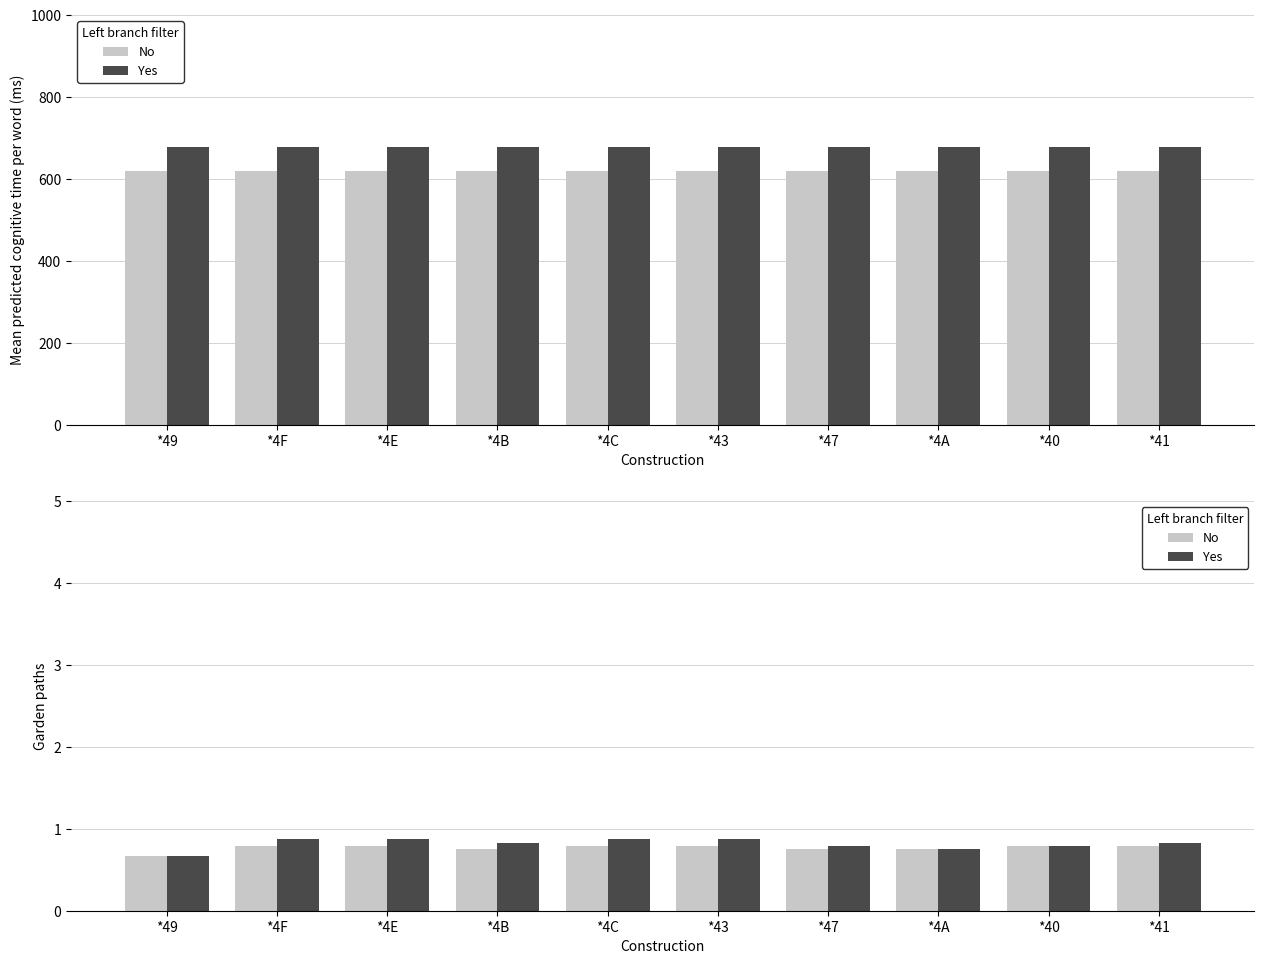

True or false: Yes has a value of 0.8 at *4B.

True